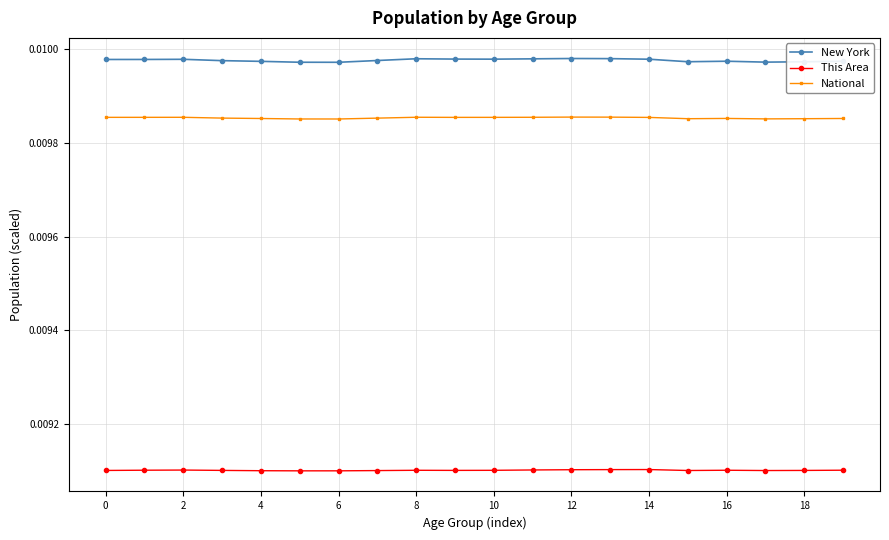

Which series has the largest total across all categories?

New York